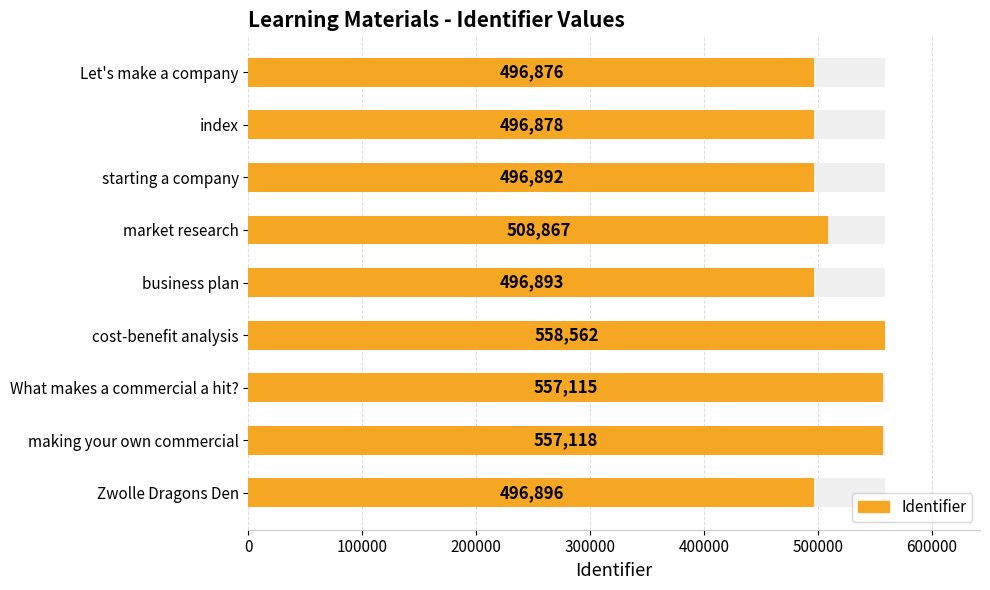

Reading left to right, what are all the values shown in this chart?

496876	496878	496892	508867	496893	558562	557115	557118	496896